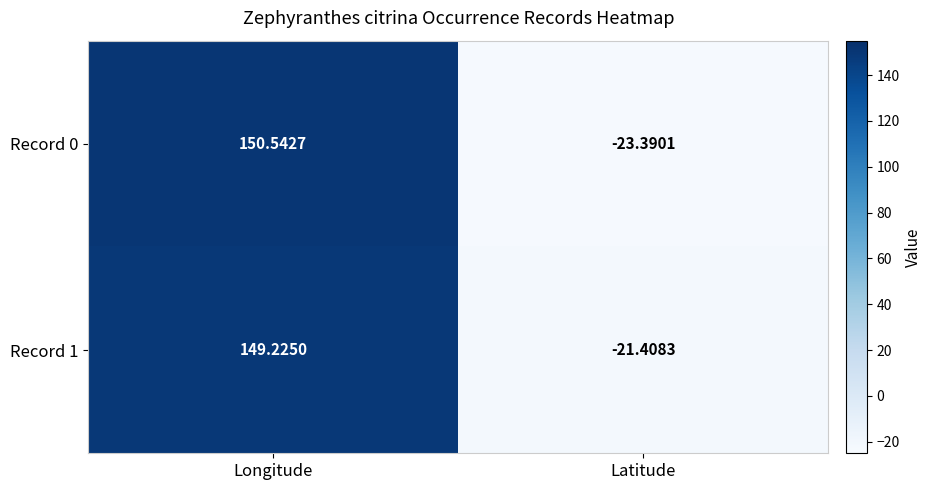

List the labels in order of Record 1 value, smallest first.

Latitude, Longitude